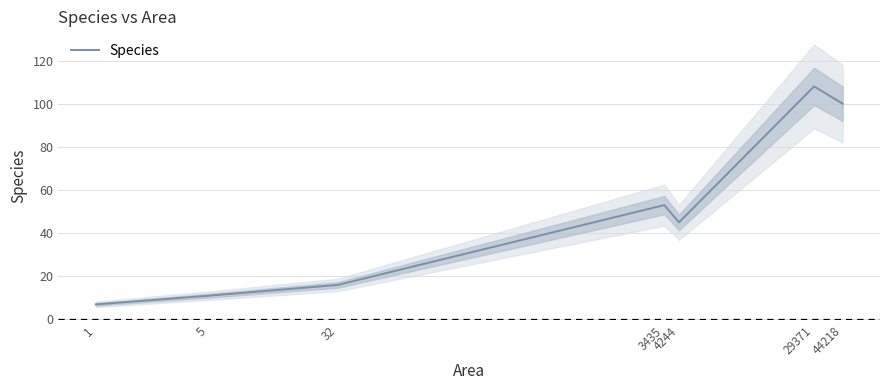

Reading left to right, extract all data points from this chart.

7	11	16	53	45	108	100